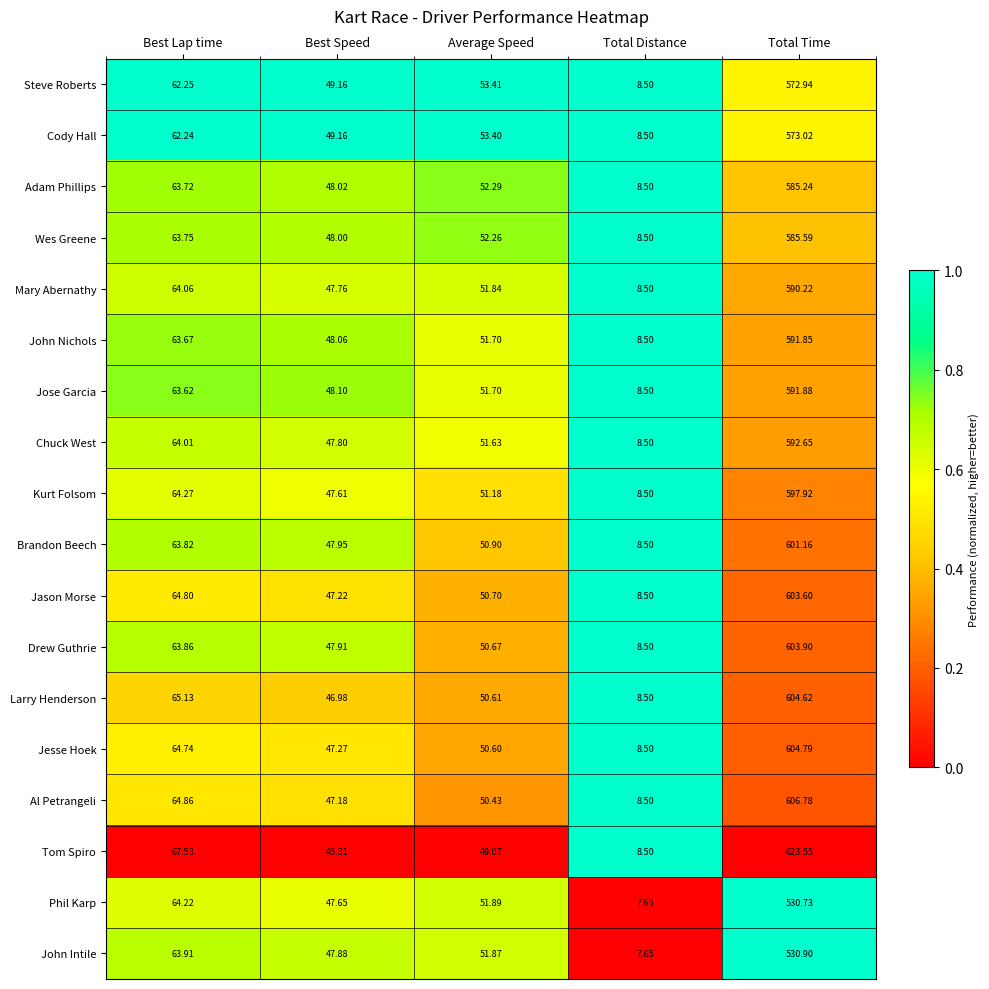

At which category does the chart reach its peak across all series?

Total Time